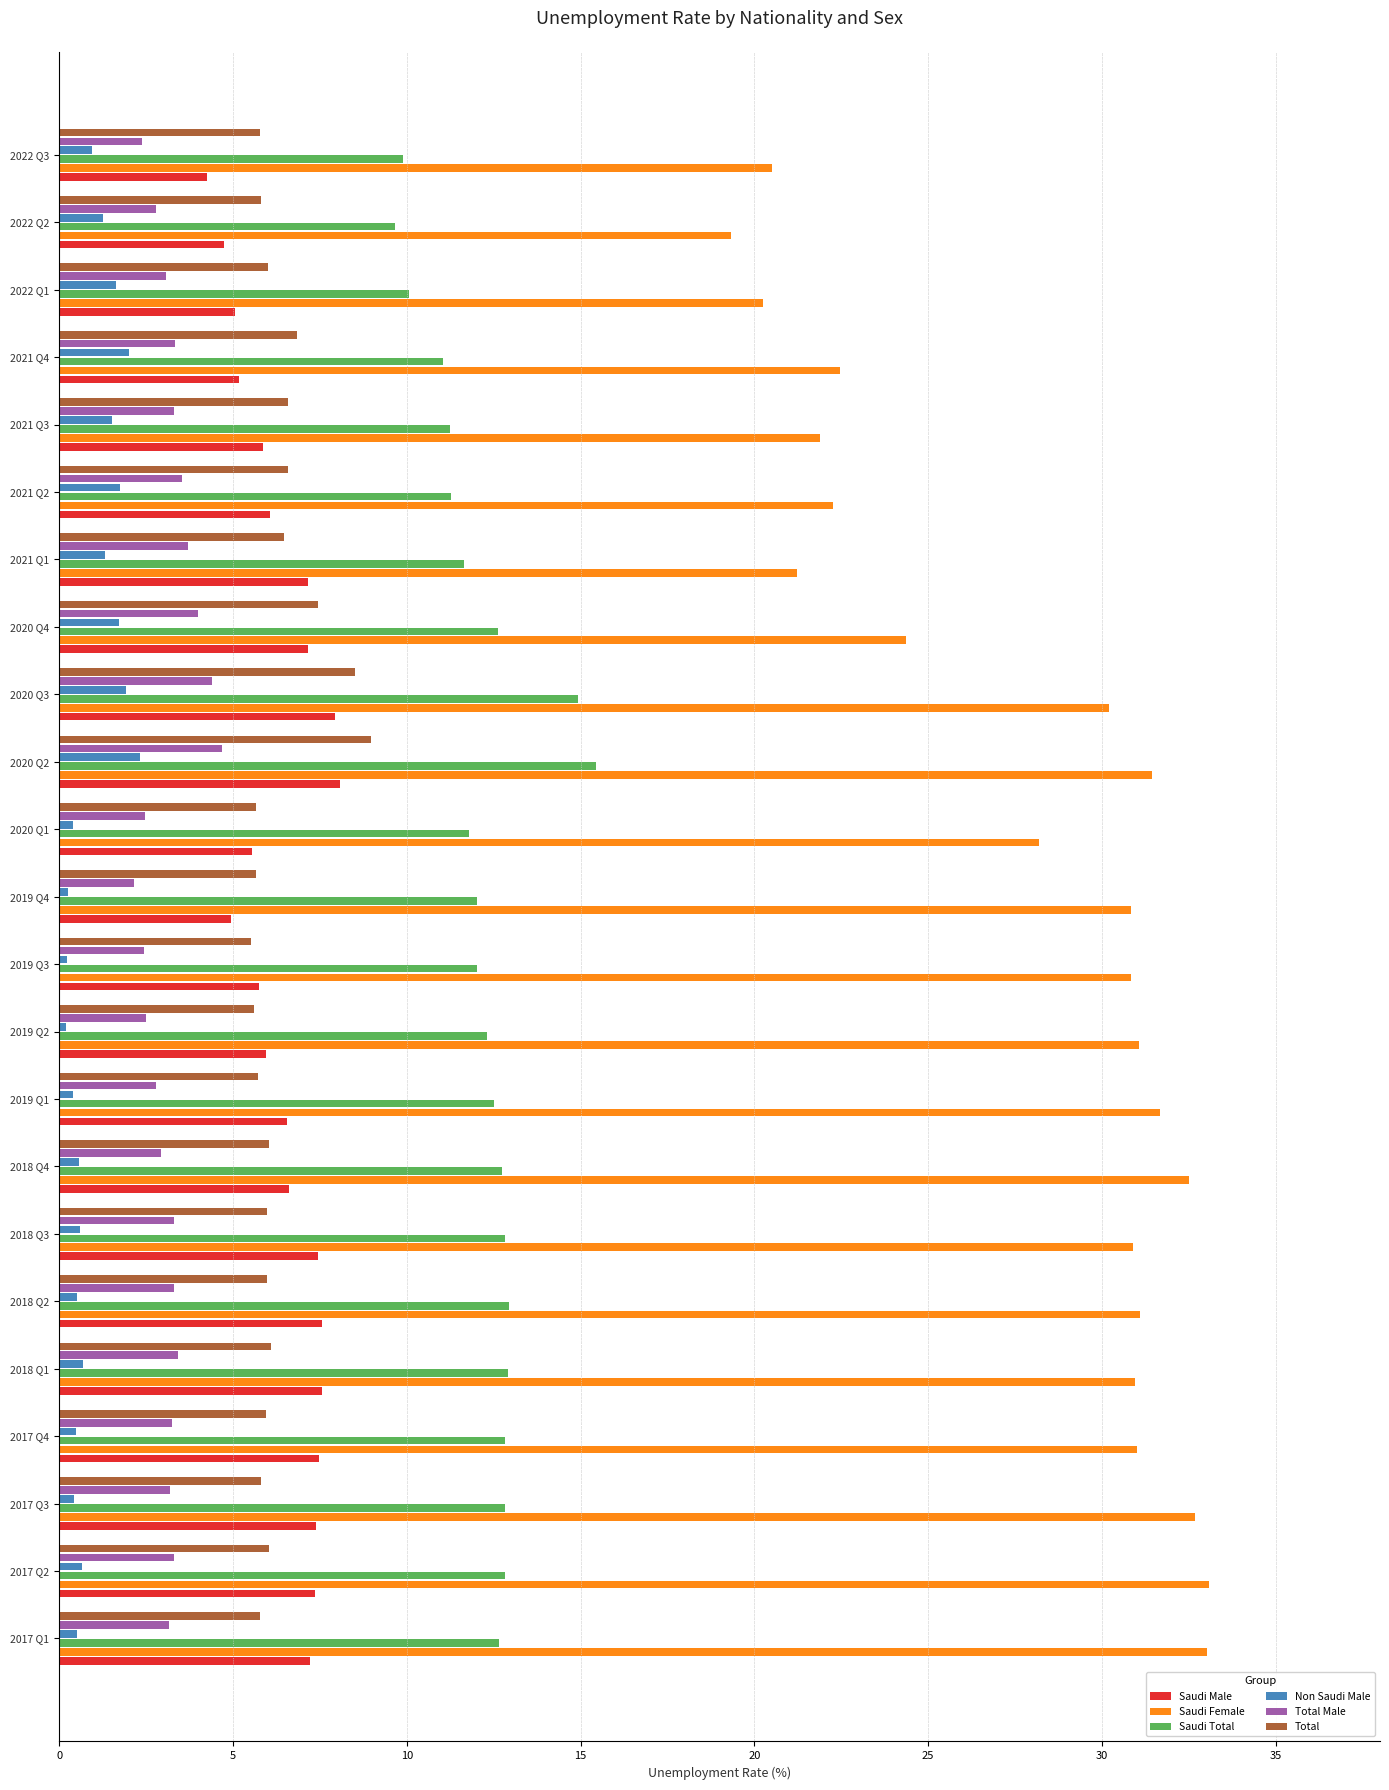

Rank the series by their maximum value, from highest to lowest.

Saudi Female, Saudi Total, Total, Saudi Male, Total Male, Non Saudi Male